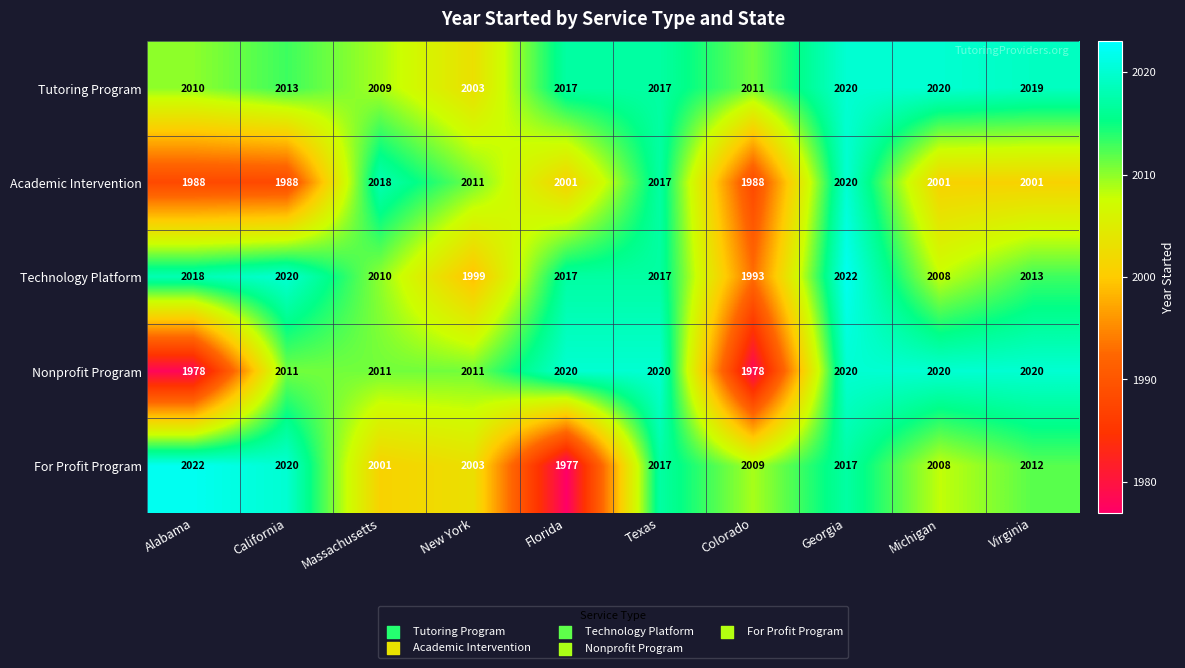

What is the sum of all Nonprofit Program values?

20089